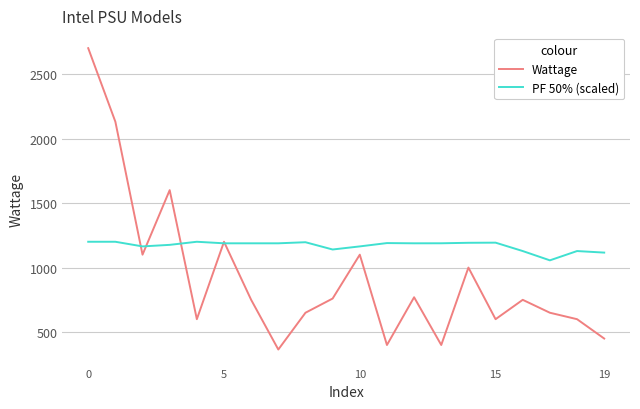

How many values in the PF 50% (scaled) series are below 1188?

8